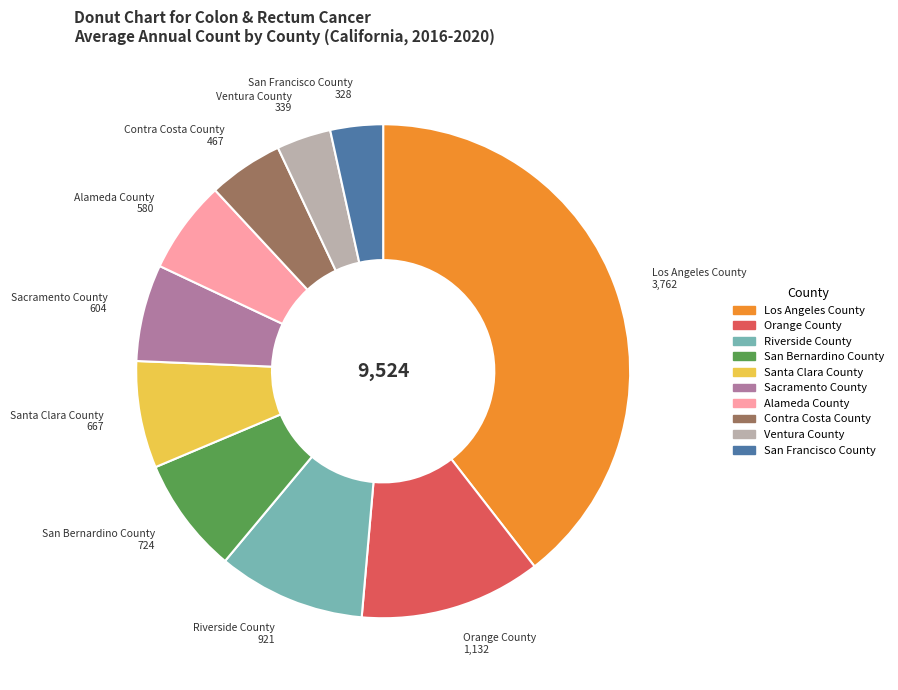

Does any single category account for the majority?

No